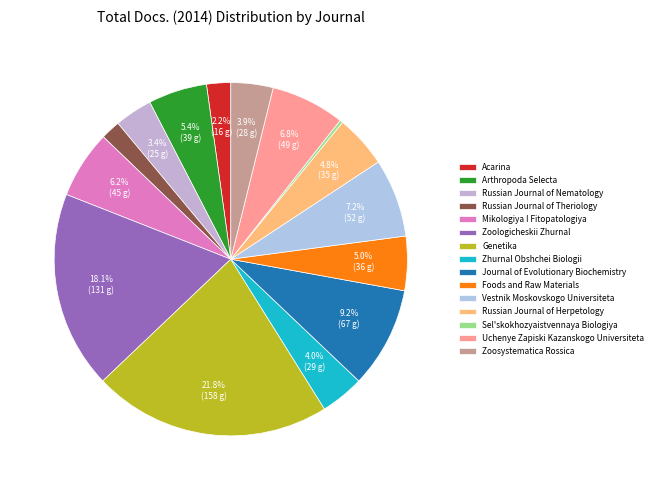

True or false: Zhurnal Obshchei Biologii accounts for 4% of the total.

True